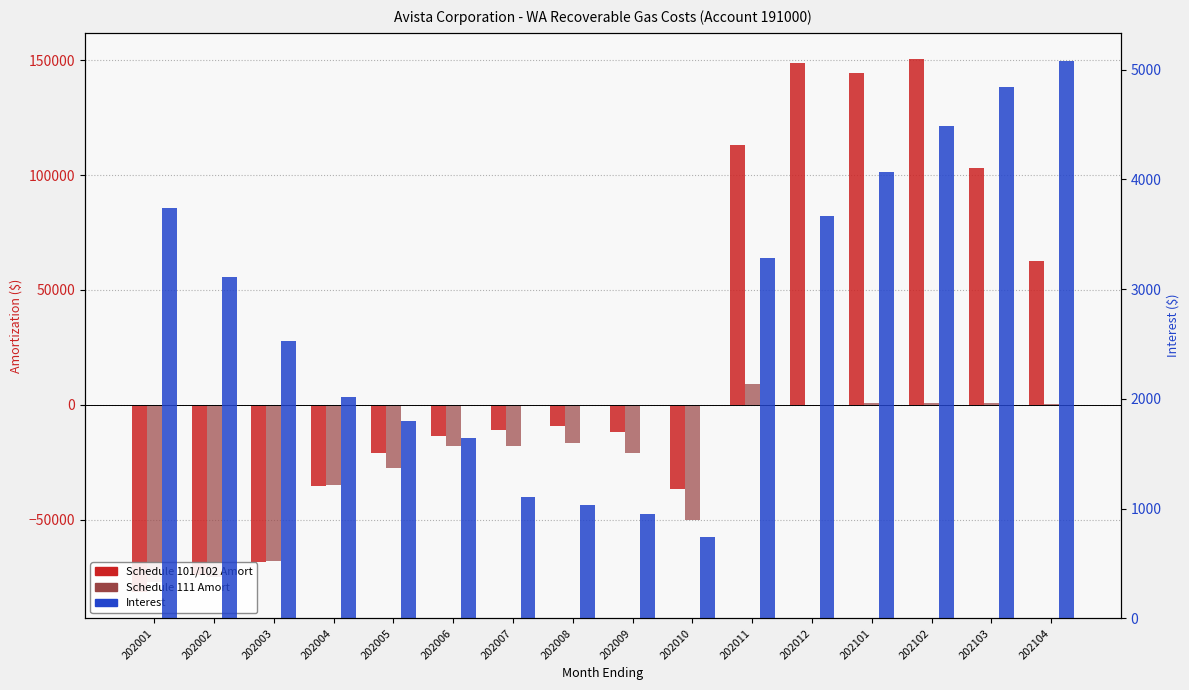

Is it true that Schedule 101/102 Amort equals -14503.7 at 202008?

False